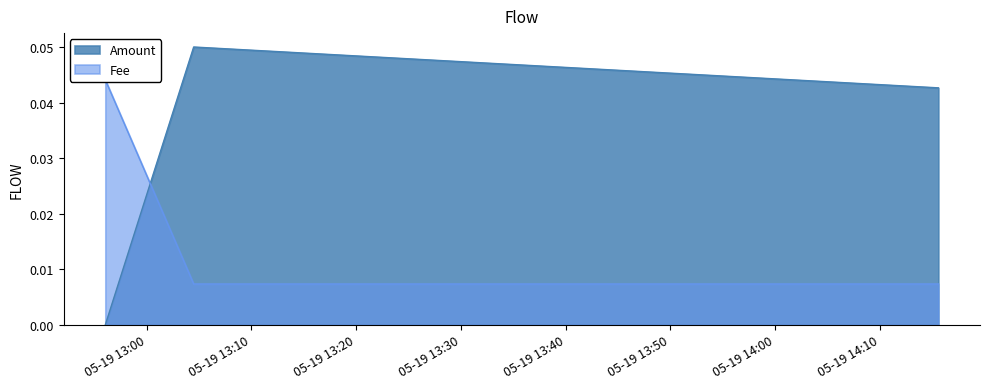

At which label is Amount closest to 0?

2020-05-19 12:56:04